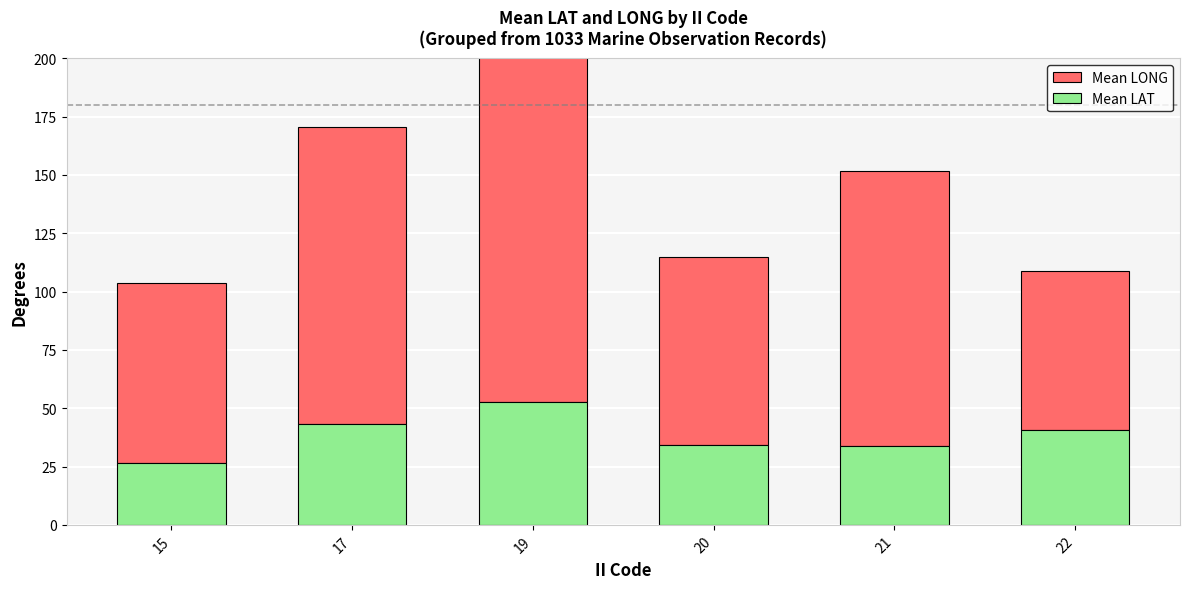

The value of Mean LAT at 21 is 56.0. True or false?

False